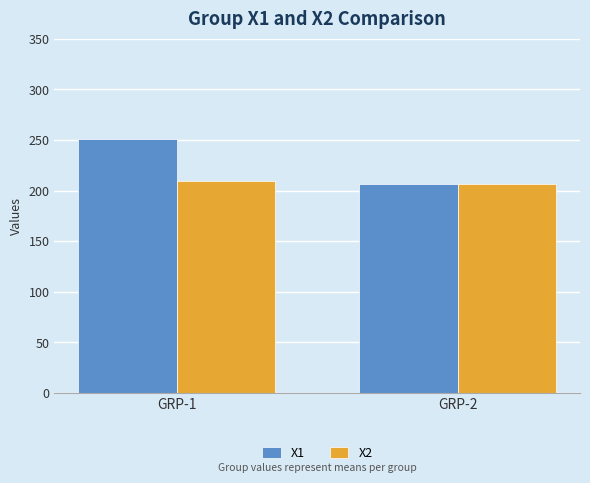

What is the average value of the X2 series?

207.5